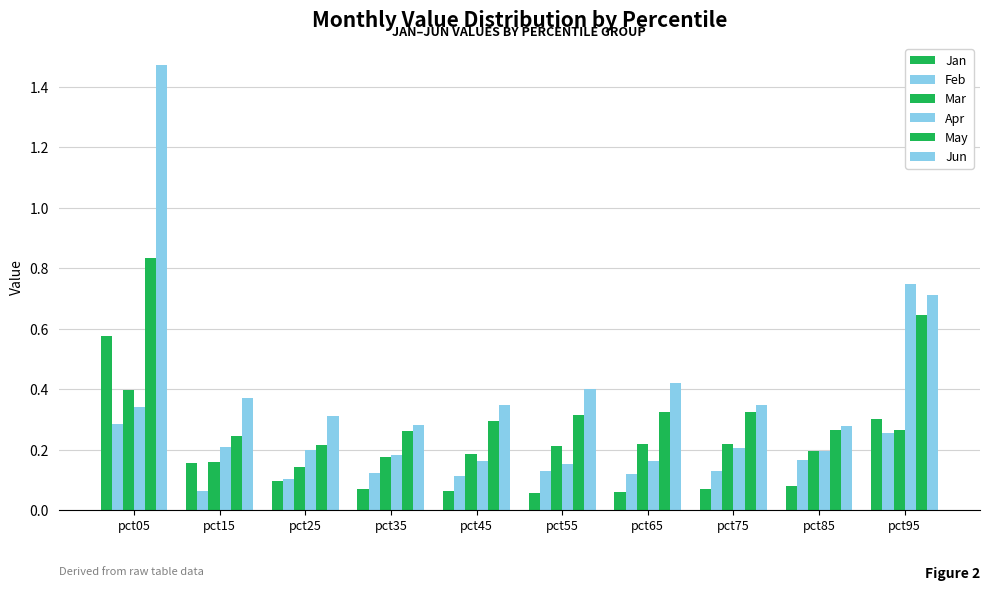

How many bars are there in total?

60